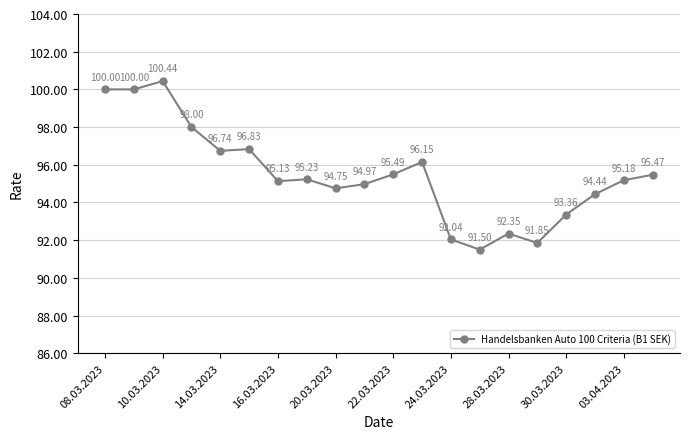

What is the smallest value displayed?

91.5